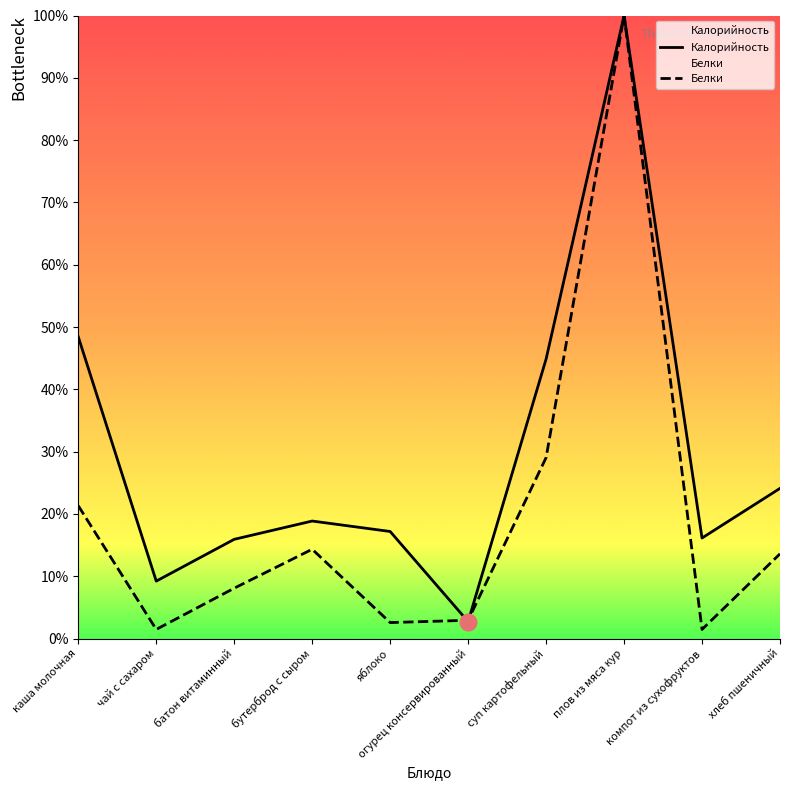

At which label is Калорийность closest to 51?

каша молочная